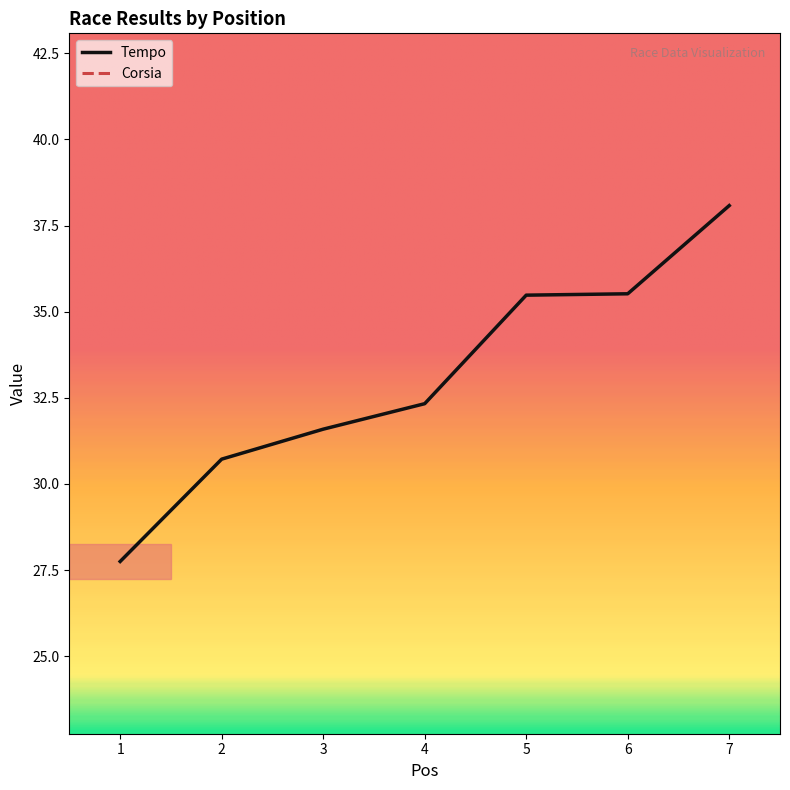

What is the sum of all Corsia values?

29.0